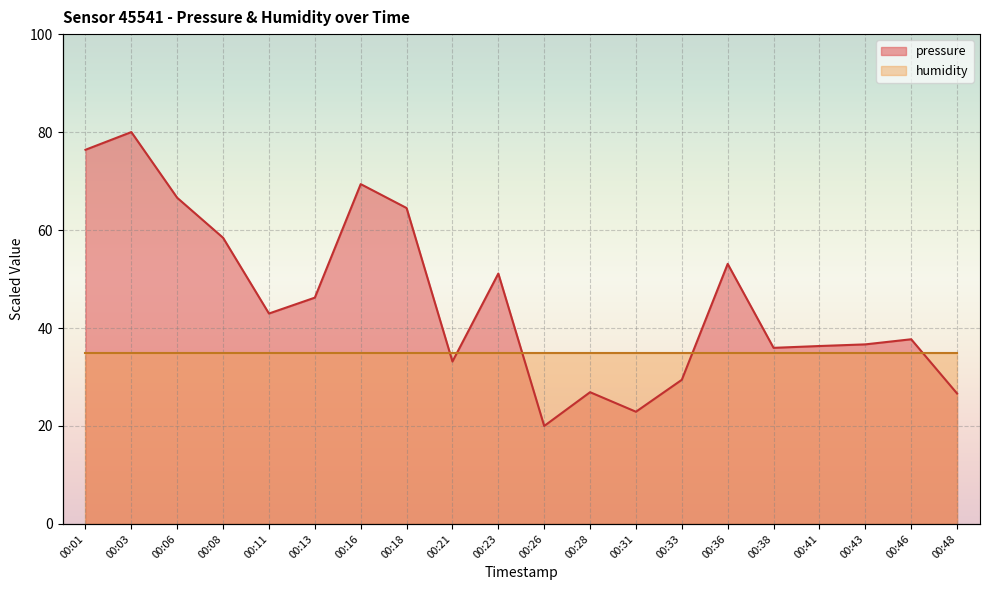

What is the value of the 1st point from the left?

76.4